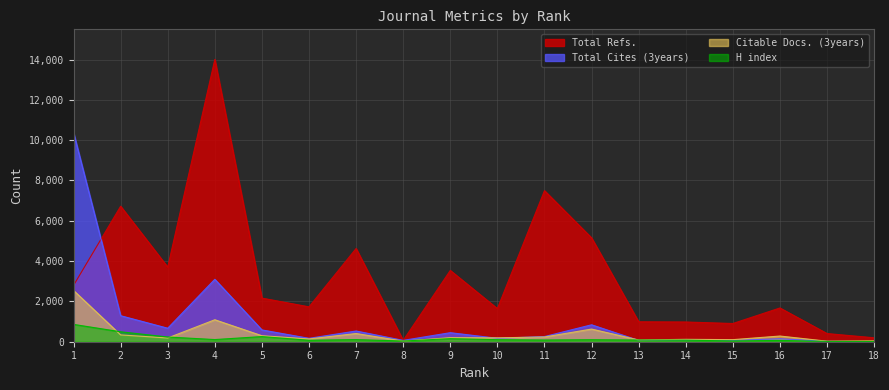

True or false: Total Cites (3years) has more than 0 points higher than both neighbors.

True